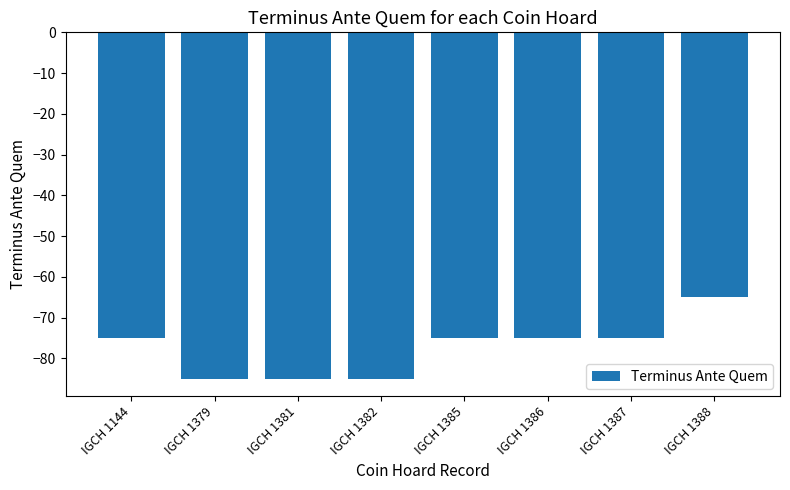

What is the minimum value shown in the chart?

-85